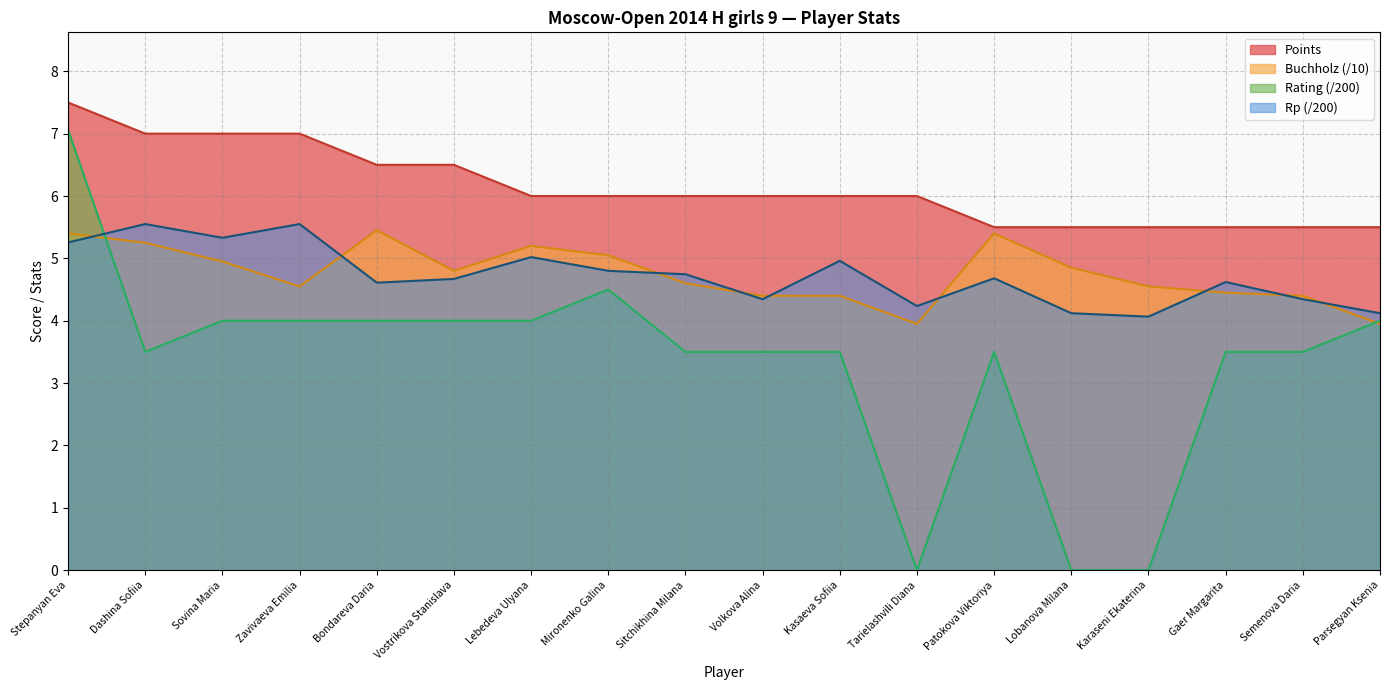

Does the chart have visible grid lines?

Yes